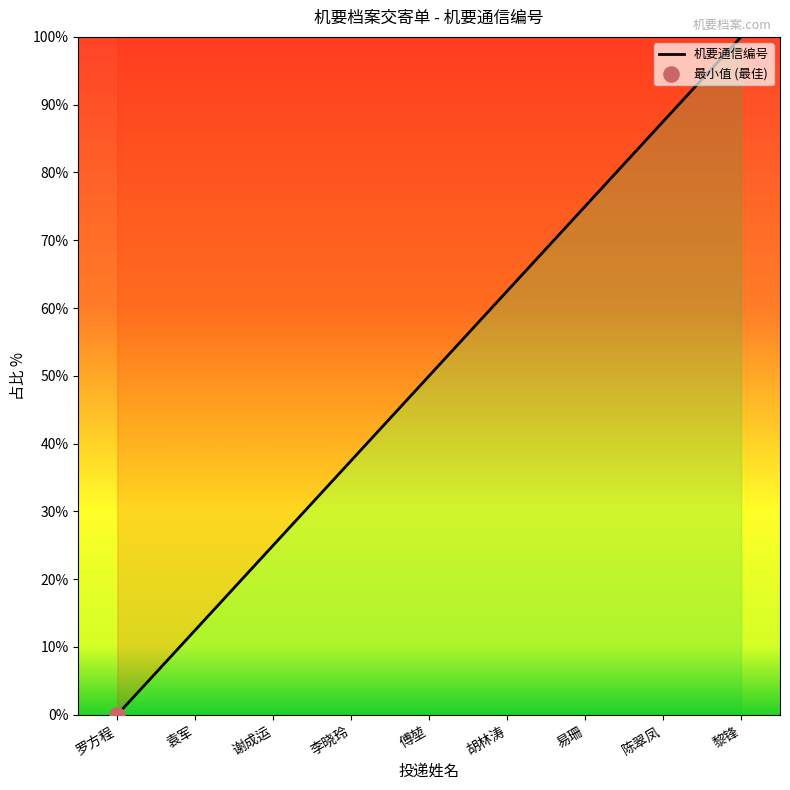

What is the change in value from 袁军 to 胡林涛?

+50.0